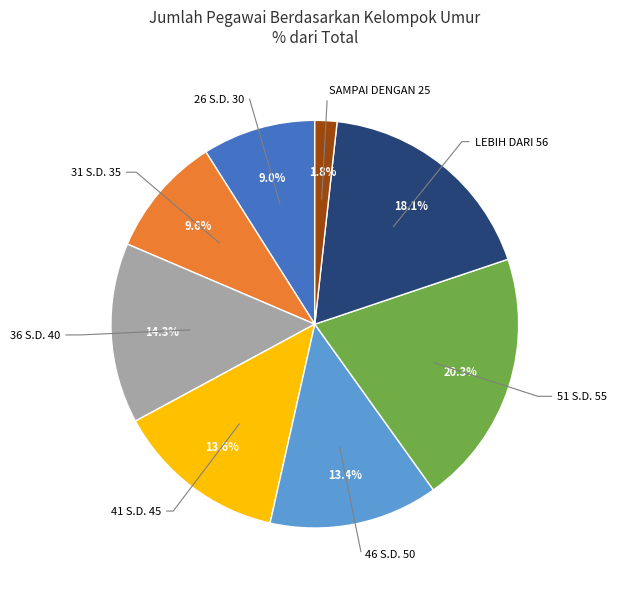

Is there a majority slice in this chart?

No